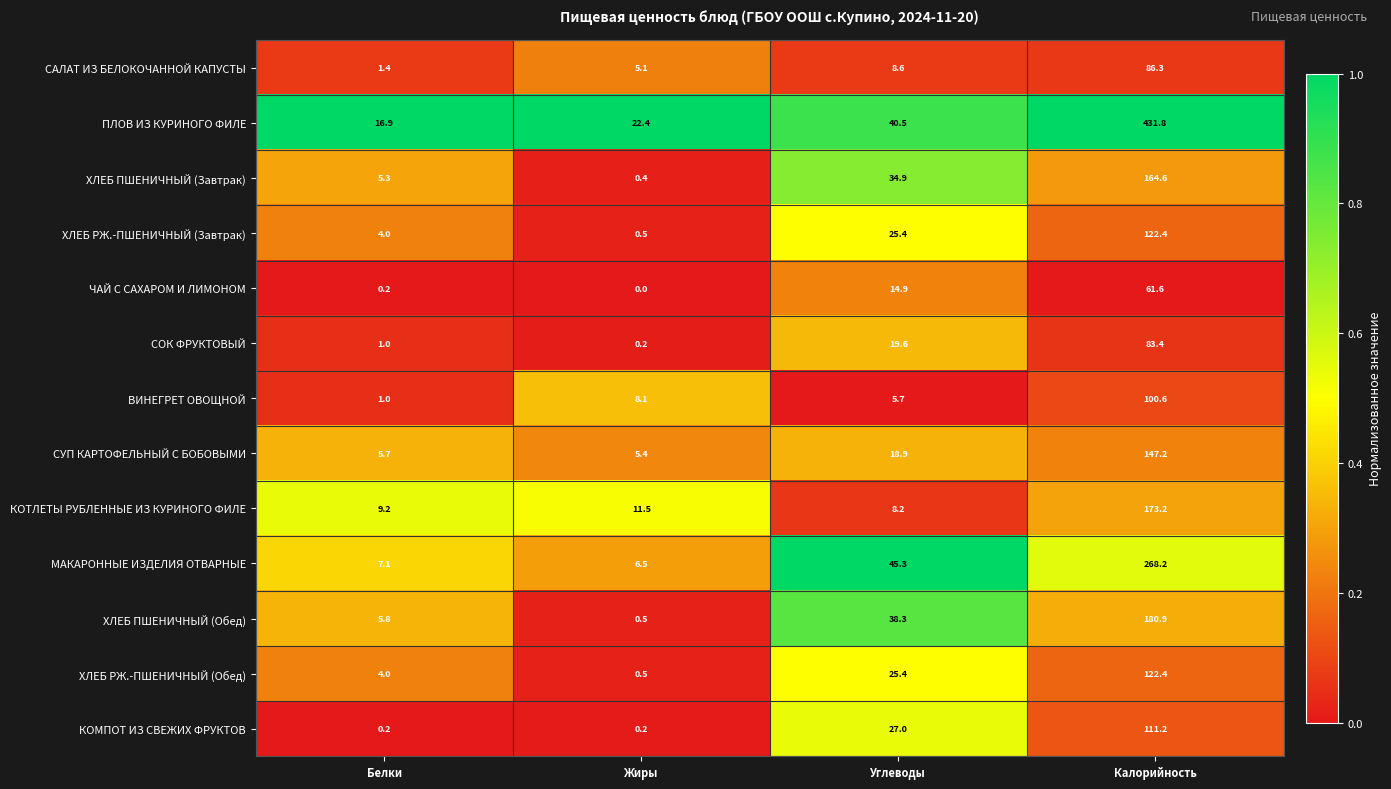

Is it true that ХЛЕБ ПШЕНИЧНЫЙ (Обед) equals 0.1 at Жиры?

False